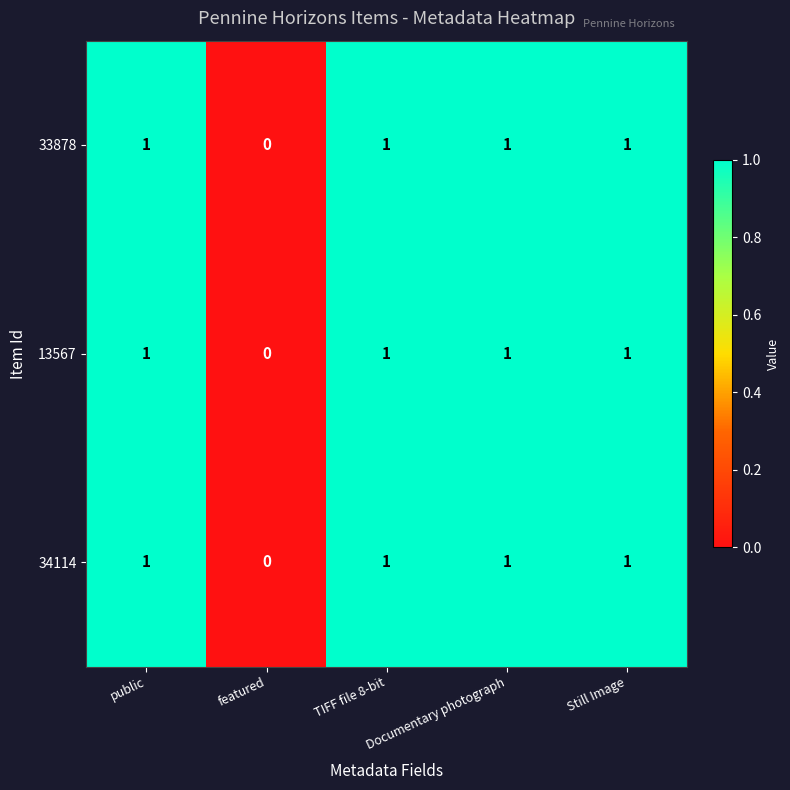

At which category is the sum across all series the highest?

public